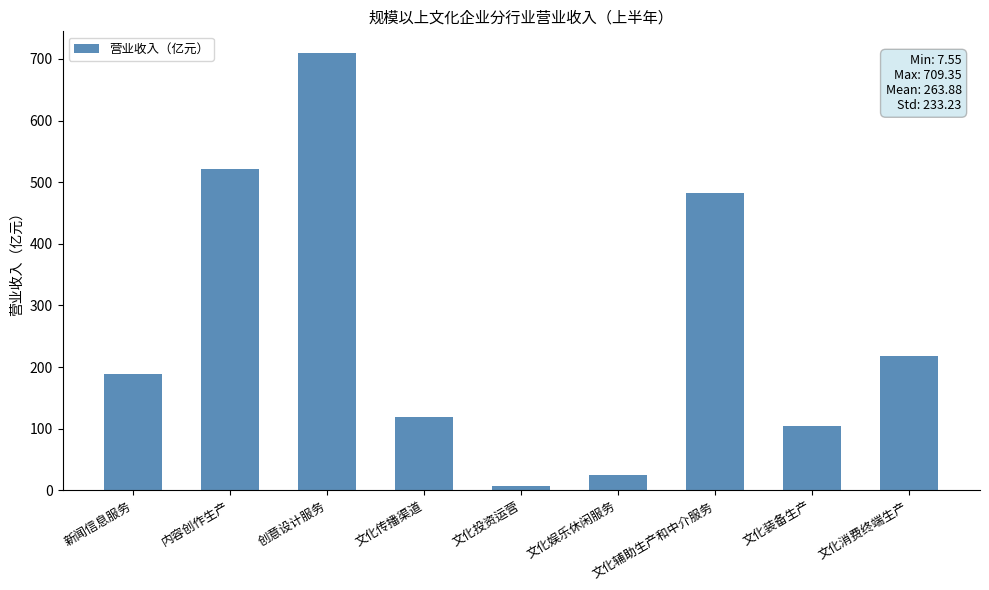

List the labels in order of value, smallest first.

文化投资运营, 文化娱乐休闲服务, 文化装备生产, 文化传播渠道, 新闻信息服务, 文化消费终端生产, 文化辅助生产和中介服务, 内容创作生产, 创意设计服务